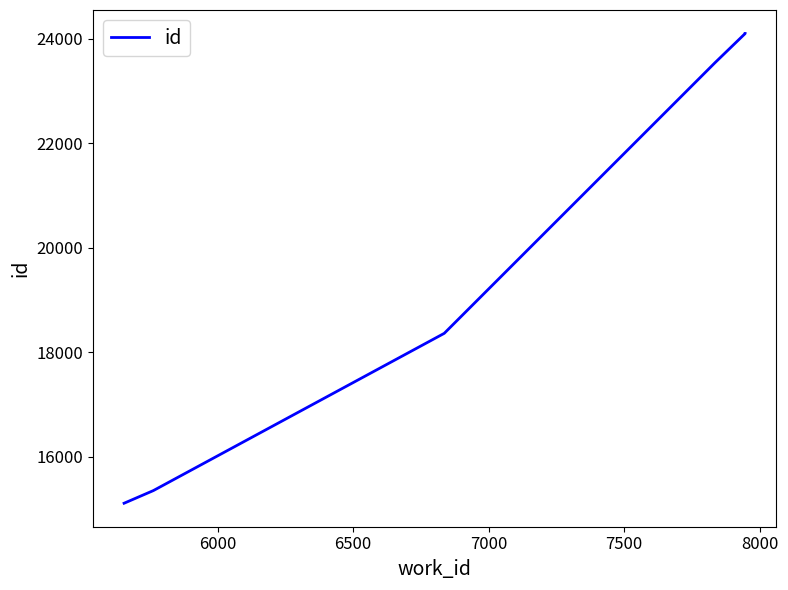

Reading right to left, list all the values displayed in this chart.

24097	24096	23539	18359	15350	15108